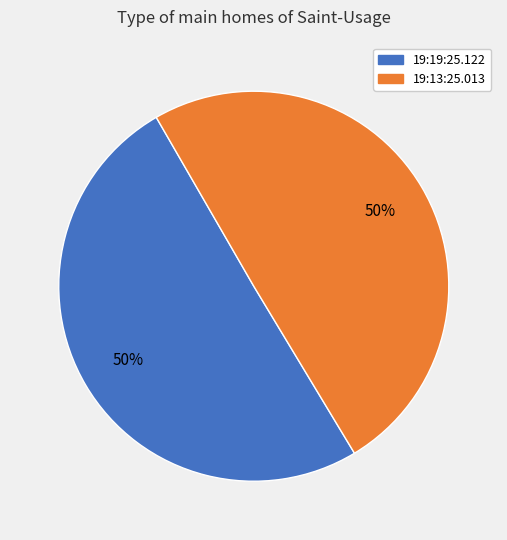

To the nearest percent, what percentage of the pie is 19:13:25.013?

50%